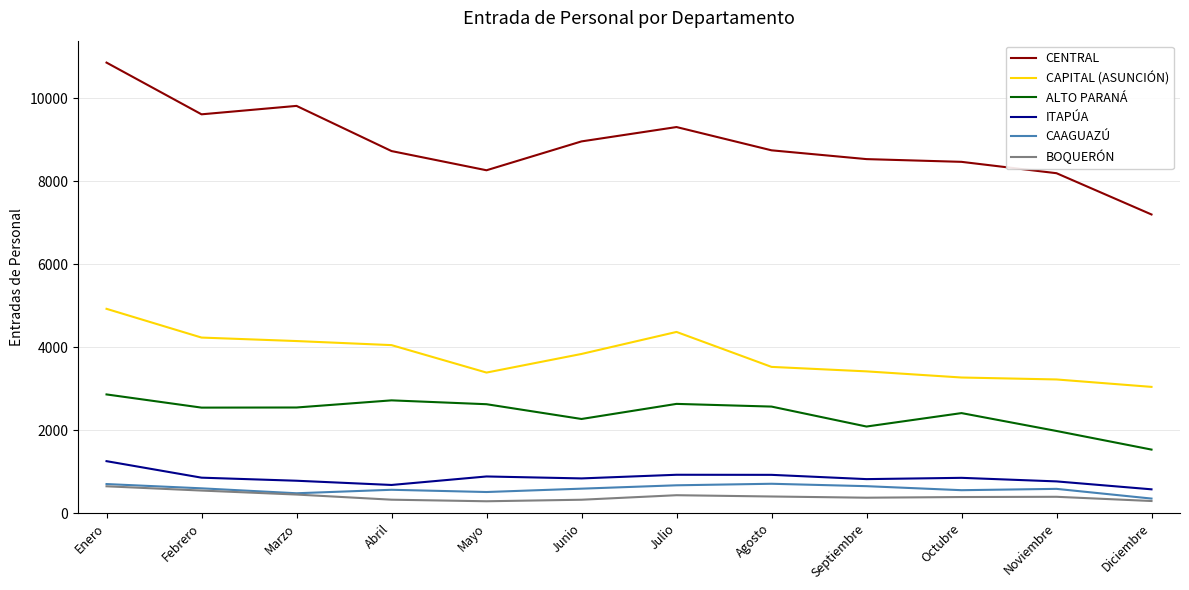

What is the greatest value displayed?

10860